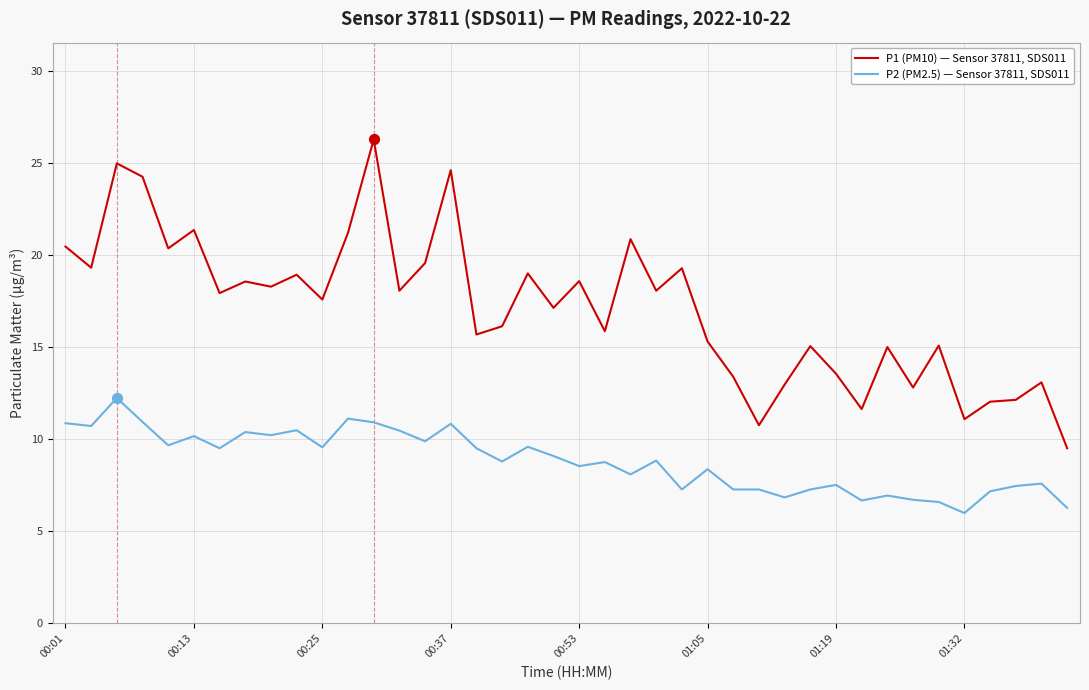

Which series has the largest total across all categories?

P1 (PM10) — Sensor 37811, SDS011